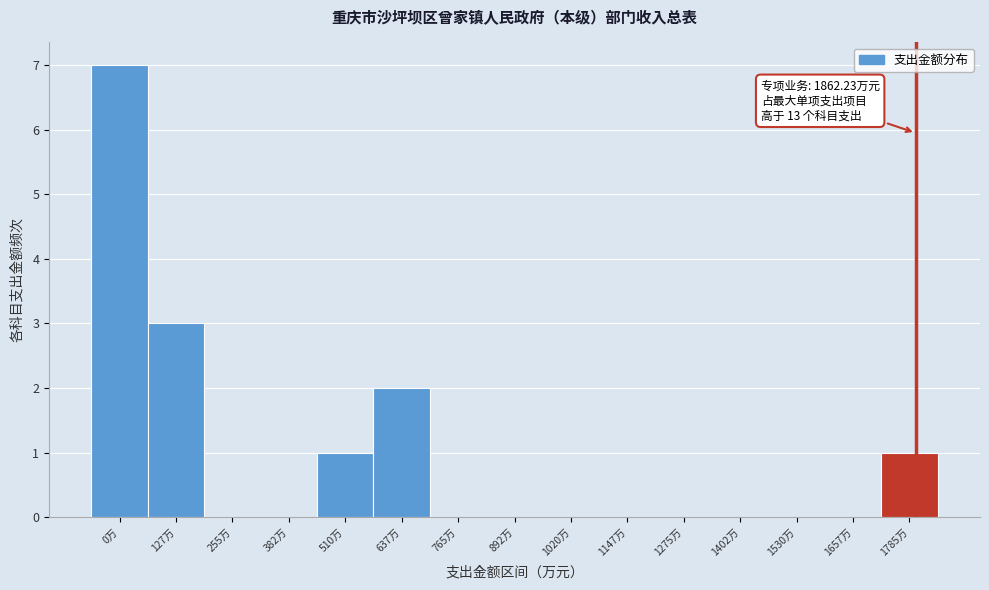

Reading left to right, what are all the values shown in this chart?

0万=7	127万=3	255万=0	382万=0	510万=1	637万=2	765万=0	892万=0	1020万=0	1147万=0	1275万=0	1402万=0	1530万=0	1657万=0	1785万=1